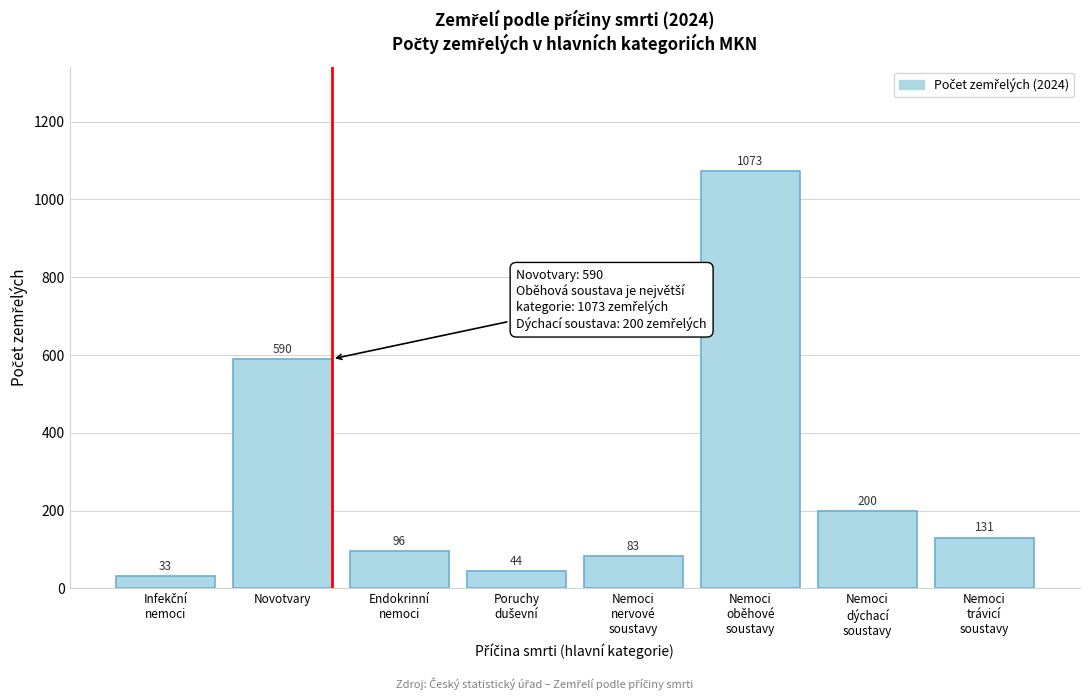

Reading right to left, extract all data points from this chart.

131	200	1073	83	44	96	590	33